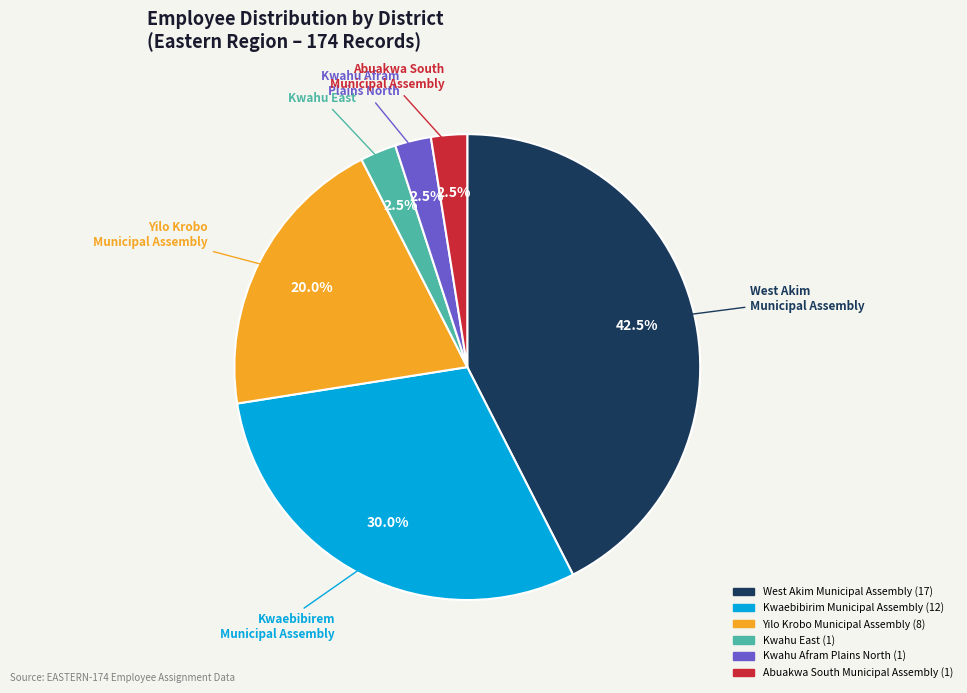

The Yilo Krobo Municipal Assembly slice represents 5% of the pie. True or false?

False